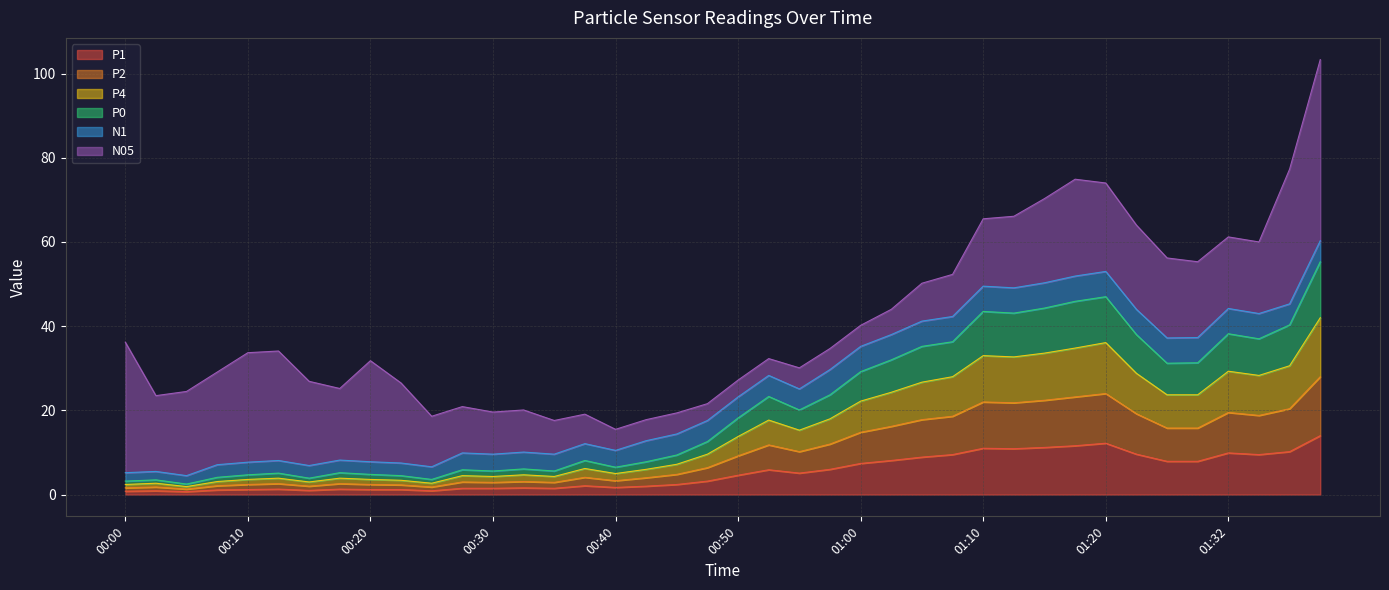

True or false: P2 and P0 intersect in this chart.

False